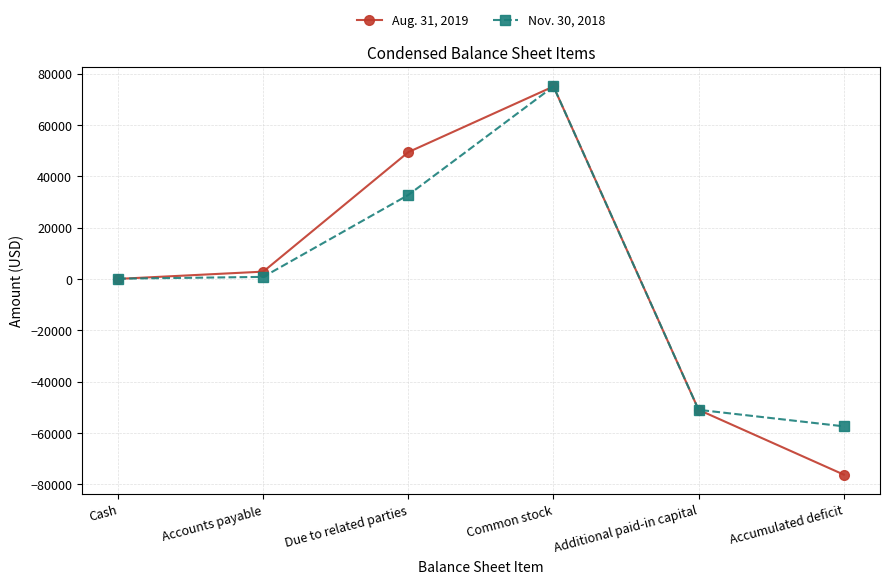

What is the difference between the maximum and minimum values in the Aug. 31, 2019 series?

151245